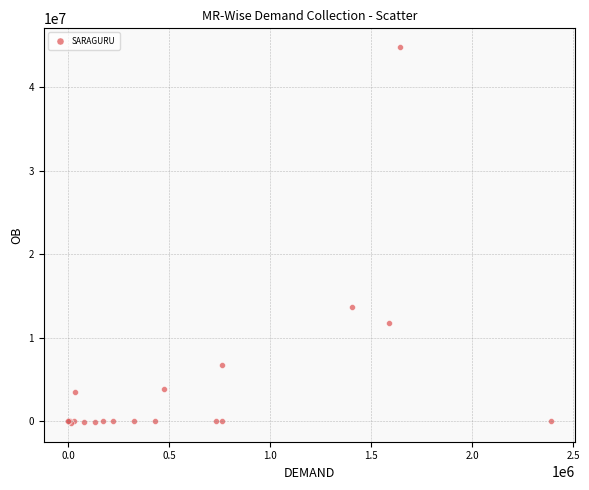

What Y value in the scatter plot is closest to 22322701?

13649591.9